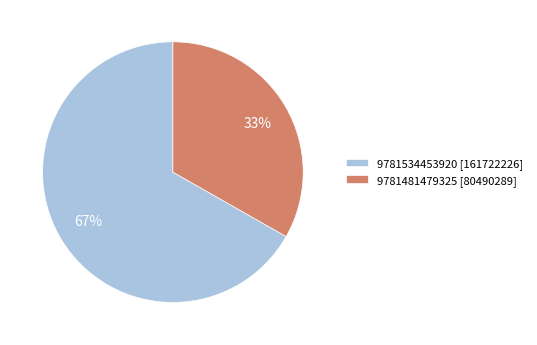

Is the sum of 9781534453920 [161722226] and 9781481479325 [80490289] greater than half?

Yes